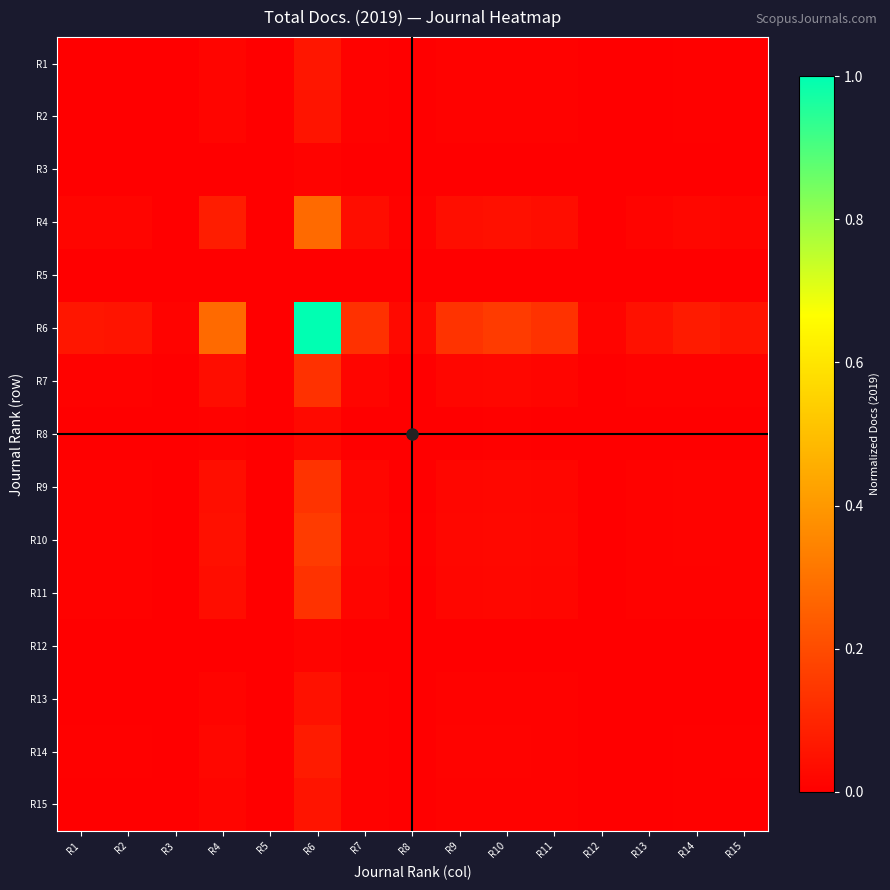

At which category is the sum across all series the highest?

R6